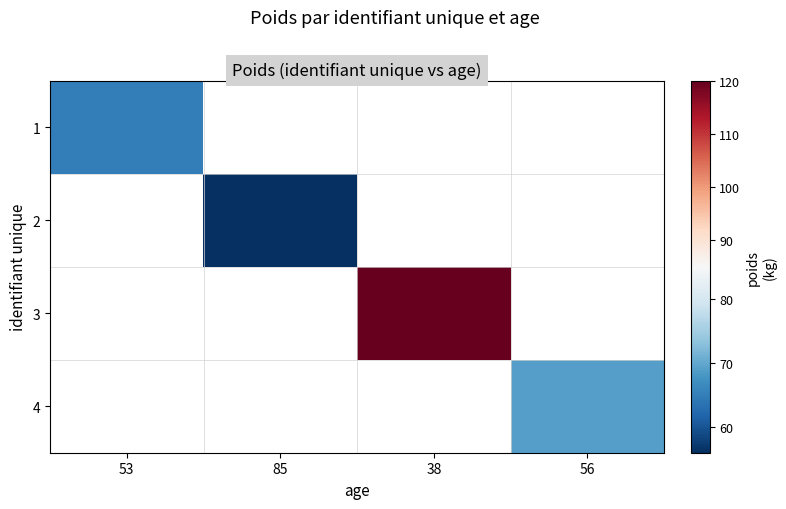

The value of 3 at 38 is 120.0. True or false?

True